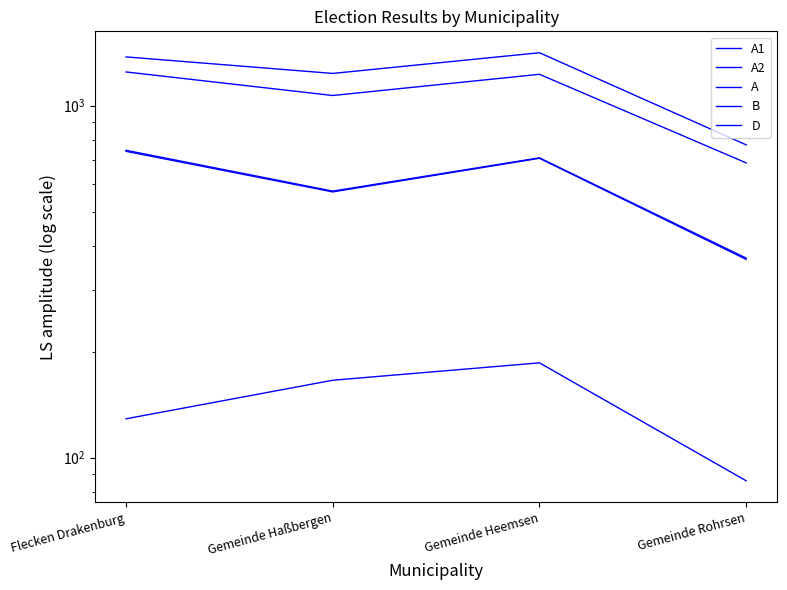

Is it true that D equals 1116 at Gemeinde Heemsen?

False